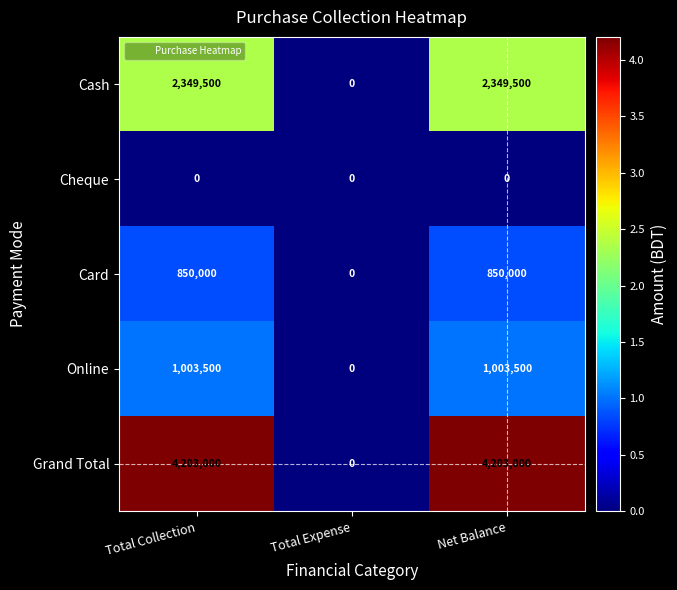

Reading left to right, transcribe all the data shown in this chart.

Cash: 2349500	0	2349500
Cheque: 0	0	0
Card: 850000	0	850000
Online: 1003500	0	1003500
Grand Total: 4203000	0	4203000